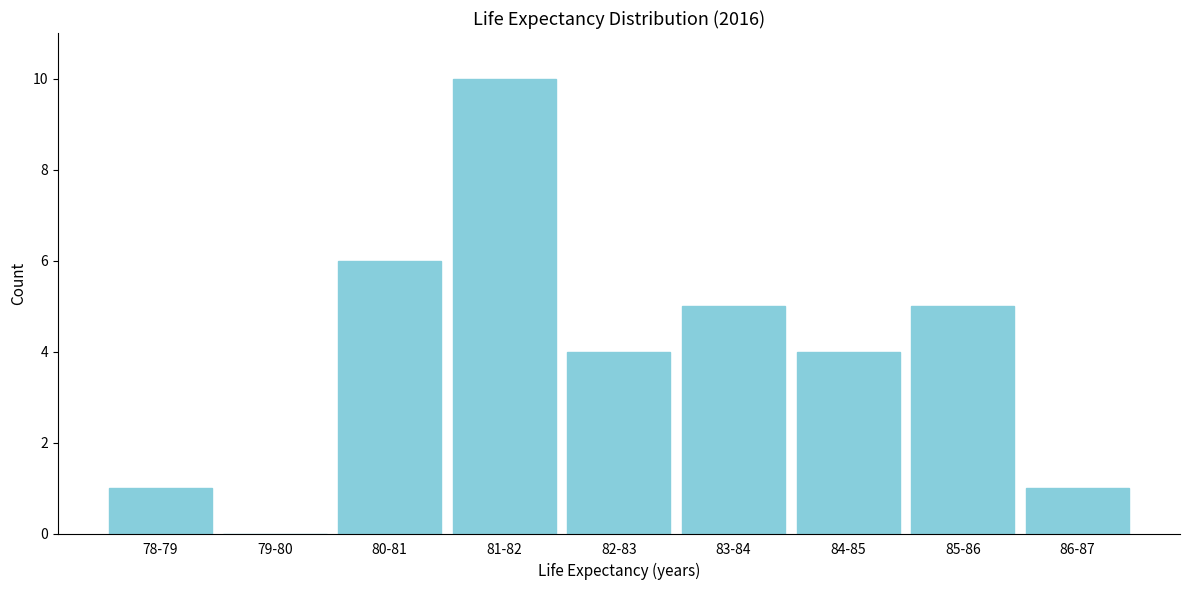

Reading left to right, what are all the values shown in this chart?

78-79=1	79-80=0	80-81=6	81-82=10	82-83=4	83-84=5	84-85=4	85-86=5	86-87=1